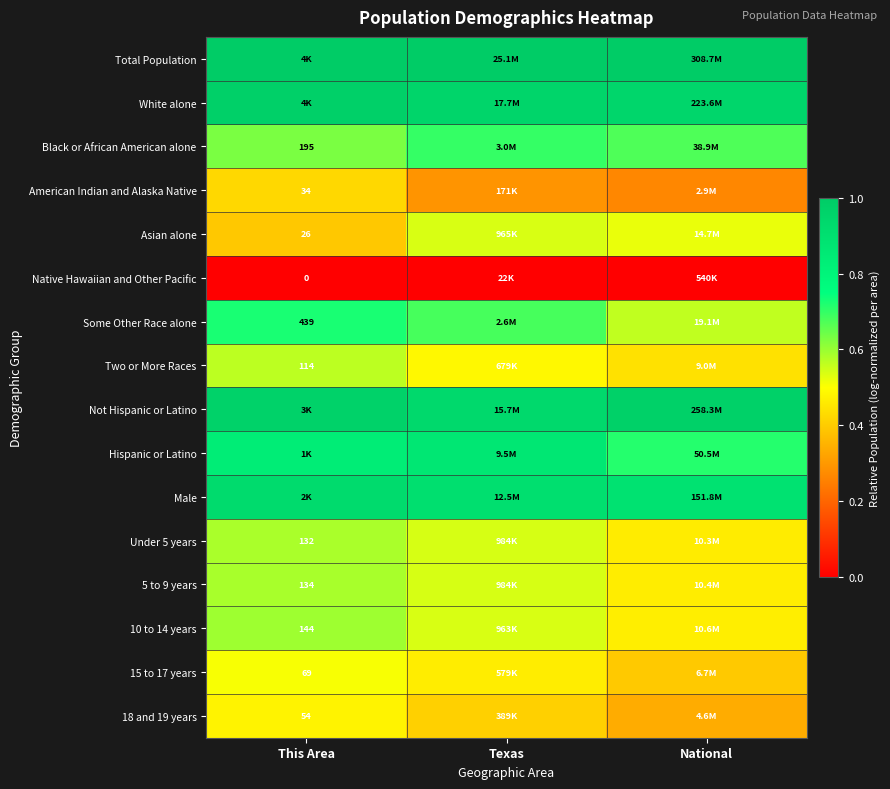

Between National and Texas, which is larger?

National